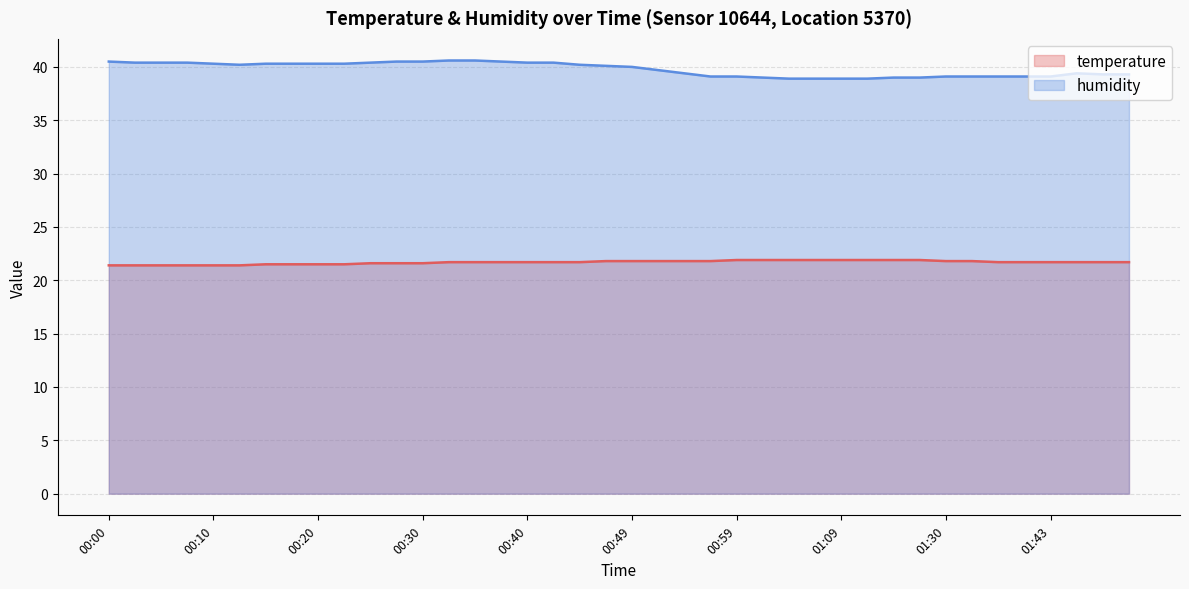

What is the value of the temperature point at the 17th from the left?

21.7